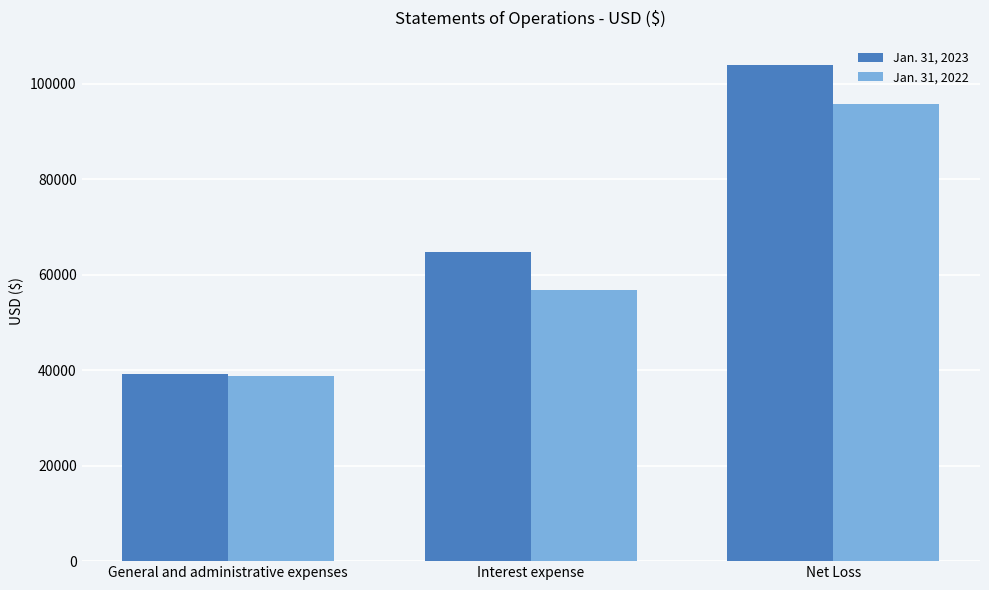

At Net Loss, list the series in order from largest to smallest.

Jan. 31, 2023, Jan. 31, 2022